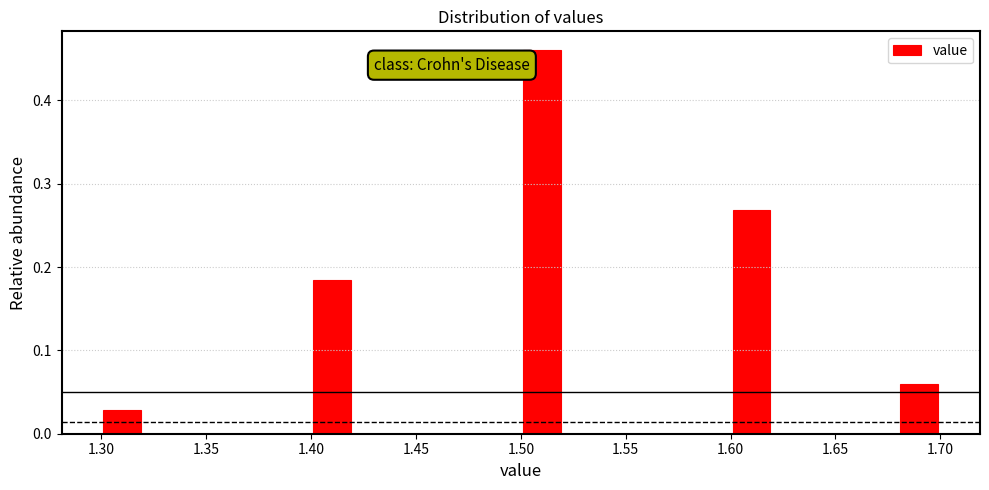

Reading left to right, list every bar in this chart as the range it spans on the x-axis followed by its height. The values are not printed on the chart, so give them approximately, as read against the axis.

1.30 to 1.32: 0.03
1.32 to 1.34: 0
1.34 to 1.36: 0
1.36 to 1.38: 0
1.38 to 1.40: 0
1.40 to 1.42: 0.18
1.42 to 1.44: 0
1.44 to 1.46: 0
1.46 to 1.48: 0
1.48 to 1.50: 0
1.50 to 1.52: 0.46
1.52 to 1.54: 0
1.54 to 1.56: 0
1.56 to 1.58: 0
1.58 to 1.60: 0
1.60 to 1.62: 0.27
1.62 to 1.64: 0
1.64 to 1.66: 0
1.66 to 1.68: 0
1.68 to 1.70: 0.06